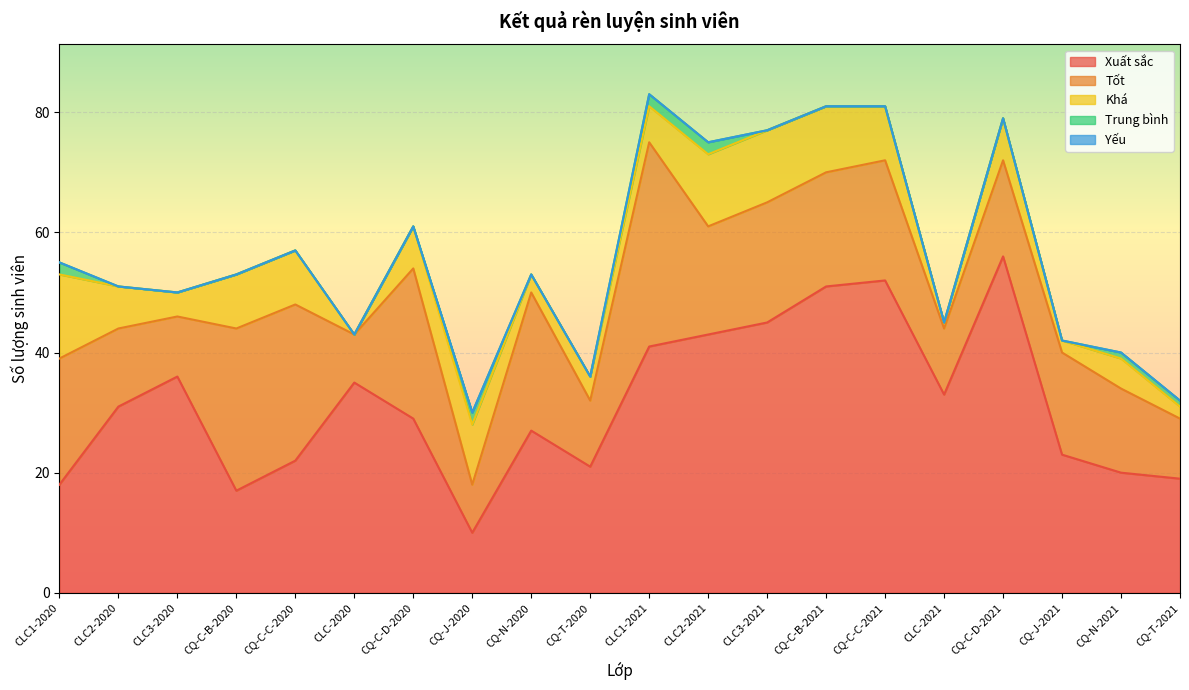

True or false: Yếu and Trung bình intersect in this chart.

False